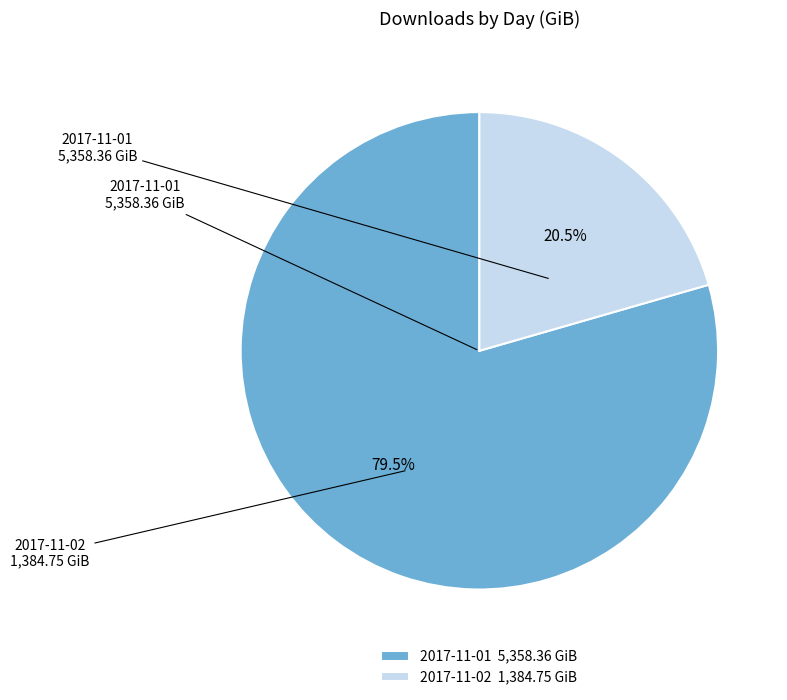

Is the sum of 2017-11-02 and 2017-11-01 greater than half?

Yes